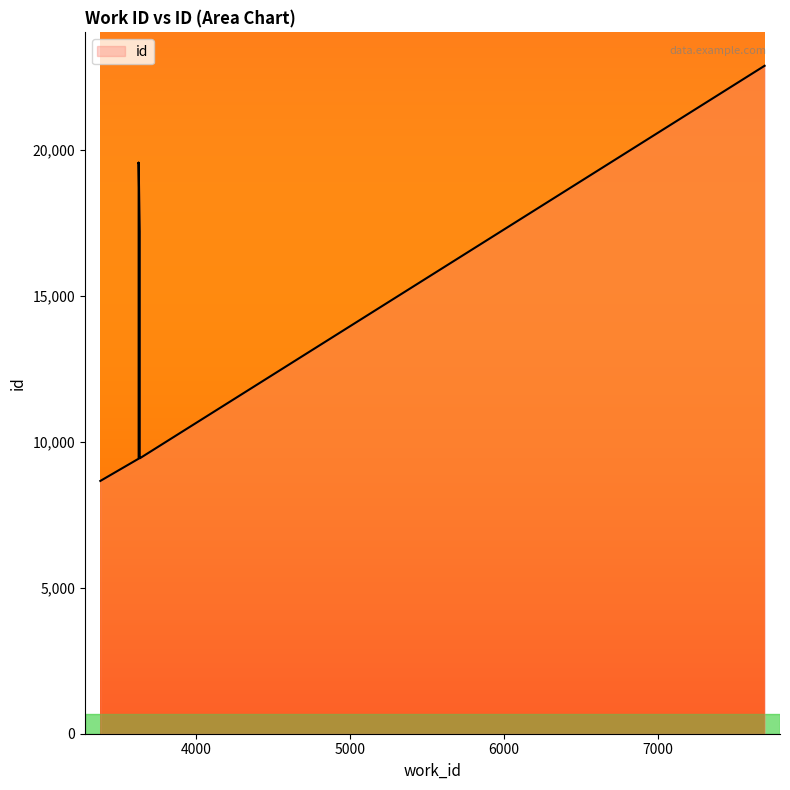

Rank the categories by value from highest to lowest.

7691, 3626, 3626, 3626, 3626, 3633, 3635, 3633, 3626, 3377